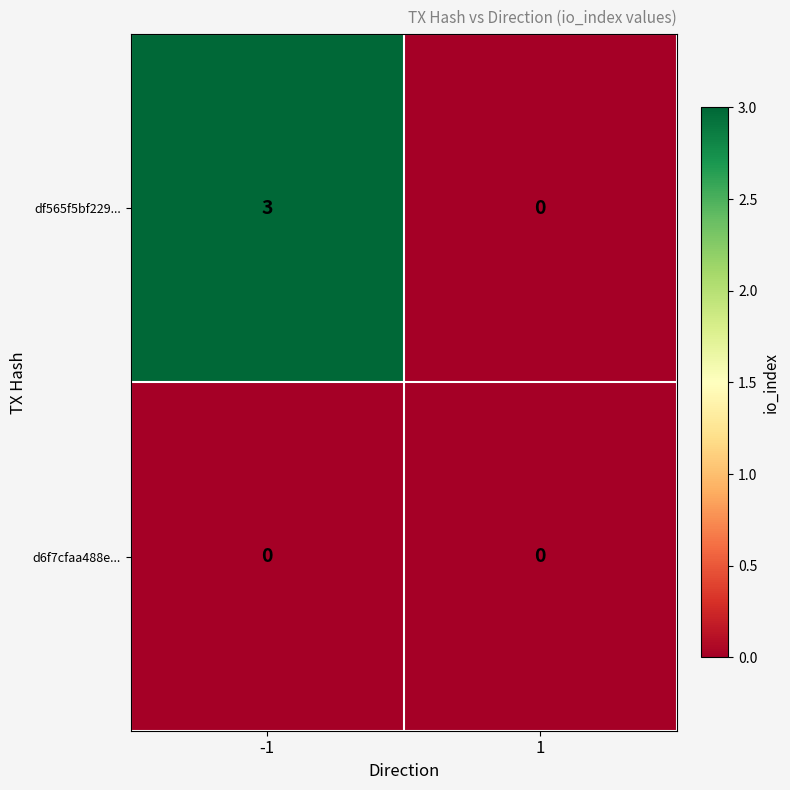

Rank the series by their maximum value, from highest to lowest.

df565f5bf229..., d6f7cfaa488e...